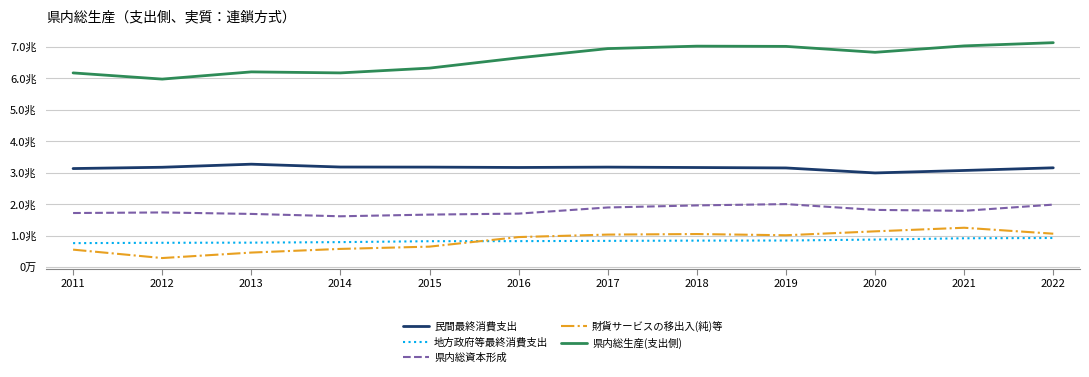

Does the chart display data point markers on the line(s)?

No